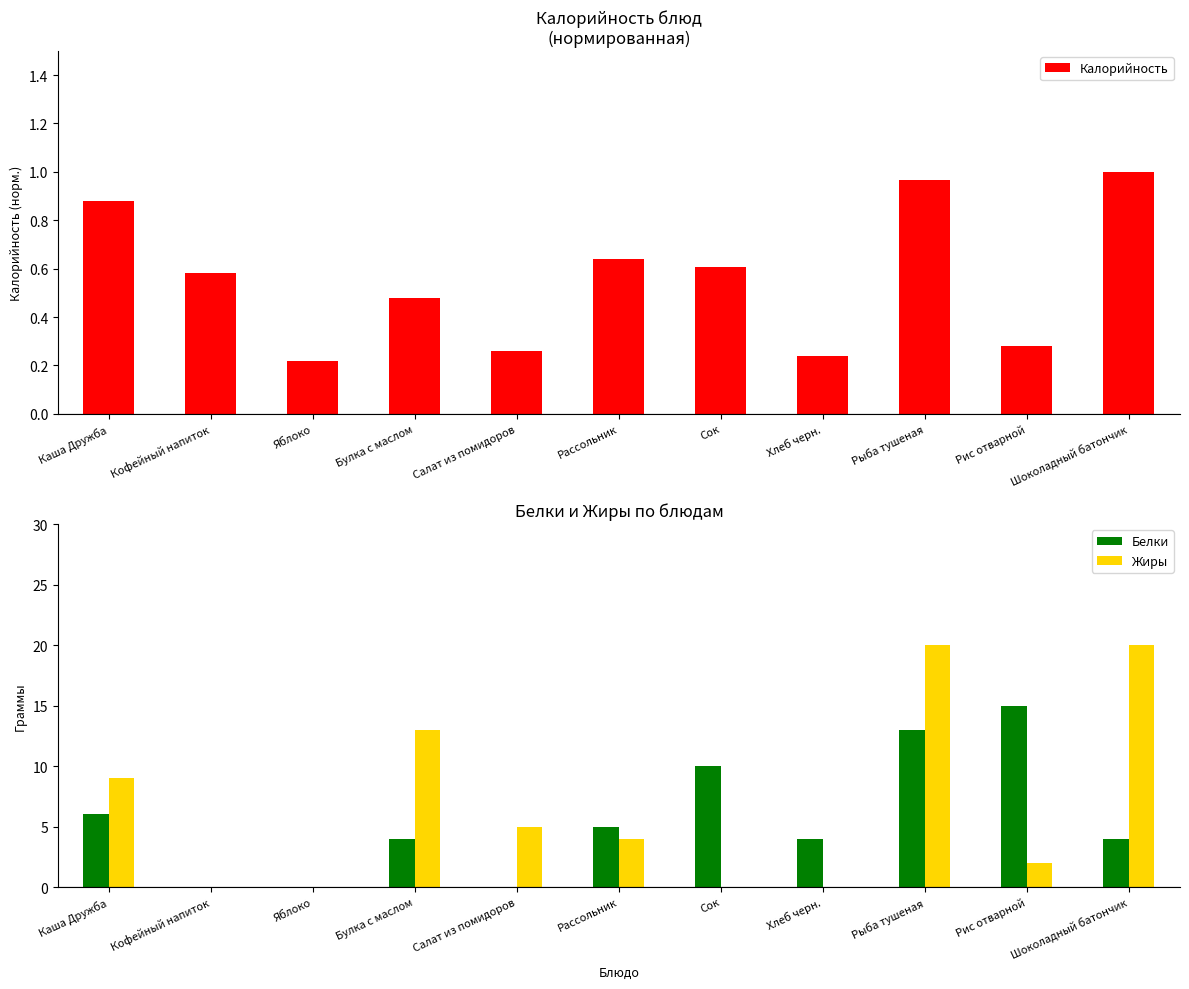

Which series has the largest total across all categories?

Жиры